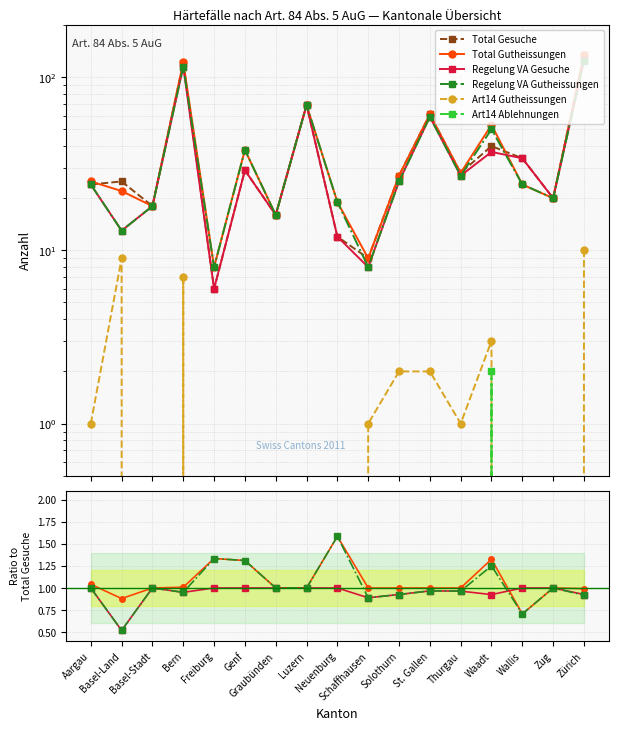

Is the value of Art14 Ablehnungen at Freiburg greater than the value of Total Gesuche at Aargau?

No